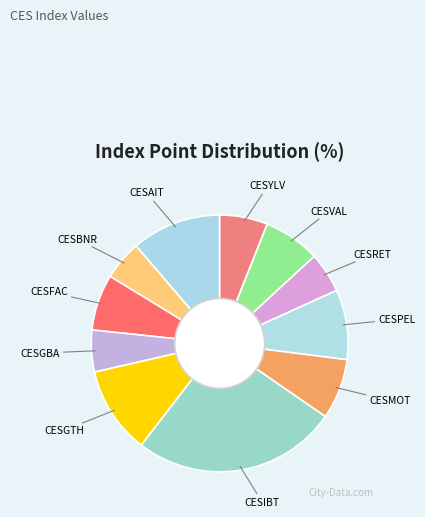

Which has a higher value, CESMOT or CESPEL?

CESPEL